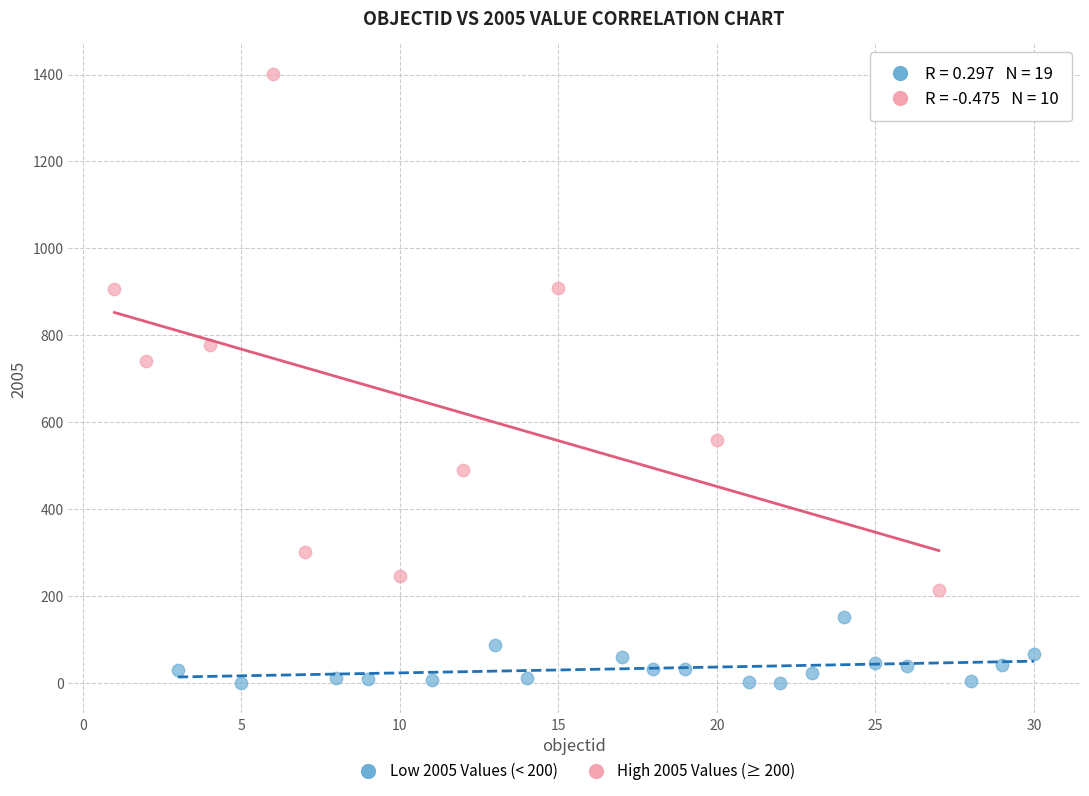

Which series reaches the minimum Y coordinate?

Low 2005 Values (< 200)